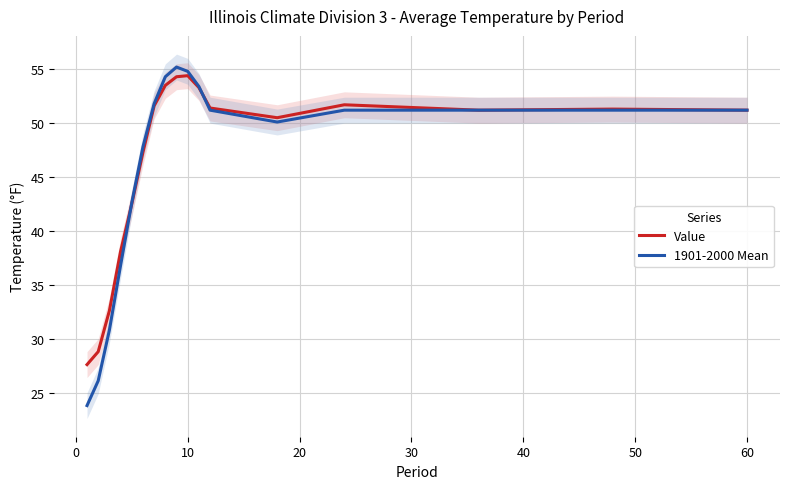

What is the value of the 1901-2000 Mean point at the 13th from the left?

50.1